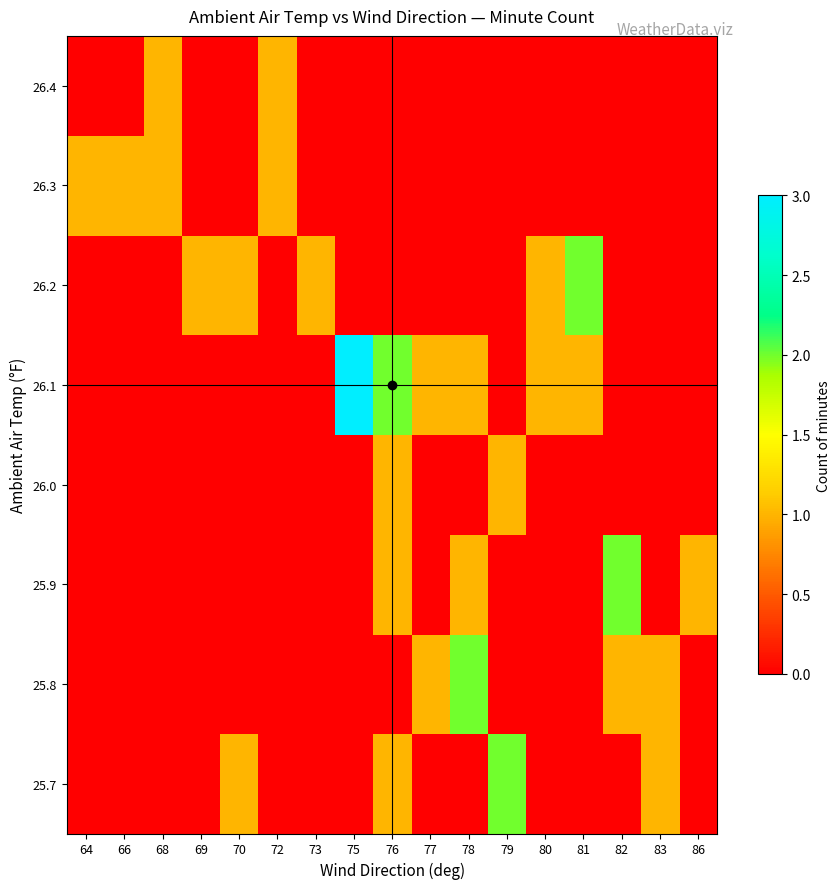

Reading right to left, transcribe all the data shown in this chart.

25.7: 86=0	83=1	82=0	81=0	80=0	79=2	78=0	77=0	76=1	75=0	73=0	72=0	70=1	69=0	68=0	66=0	64=0
25.8: 86=0	83=1	82=1	81=0	80=0	79=0	78=2	77=1	76=0	75=0	73=0	72=0	70=0	69=0	68=0	66=0	64=0
25.9: 86=1	83=0	82=2	81=0	80=0	79=0	78=1	77=0	76=1	75=0	73=0	72=0	70=0	69=0	68=0	66=0	64=0
26.0: 86=0	83=0	82=0	81=0	80=0	79=1	78=0	77=0	76=1	75=0	73=0	72=0	70=0	69=0	68=0	66=0	64=0
26.1: 86=0	83=0	82=0	81=1	80=1	79=0	78=1	77=1	76=2	75=3	73=0	72=0	70=0	69=0	68=0	66=0	64=0
26.2: 86=0	83=0	82=0	81=2	80=1	79=0	78=0	77=0	76=0	75=0	73=1	72=0	70=1	69=1	68=0	66=0	64=0
26.3: 86=0	83=0	82=0	81=0	80=0	79=0	78=0	77=0	76=0	75=0	73=0	72=1	70=0	69=0	68=1	66=1	64=1
26.4: 86=0	83=0	82=0	81=0	80=0	79=0	78=0	77=0	76=0	75=0	73=0	72=1	70=0	69=0	68=1	66=0	64=0